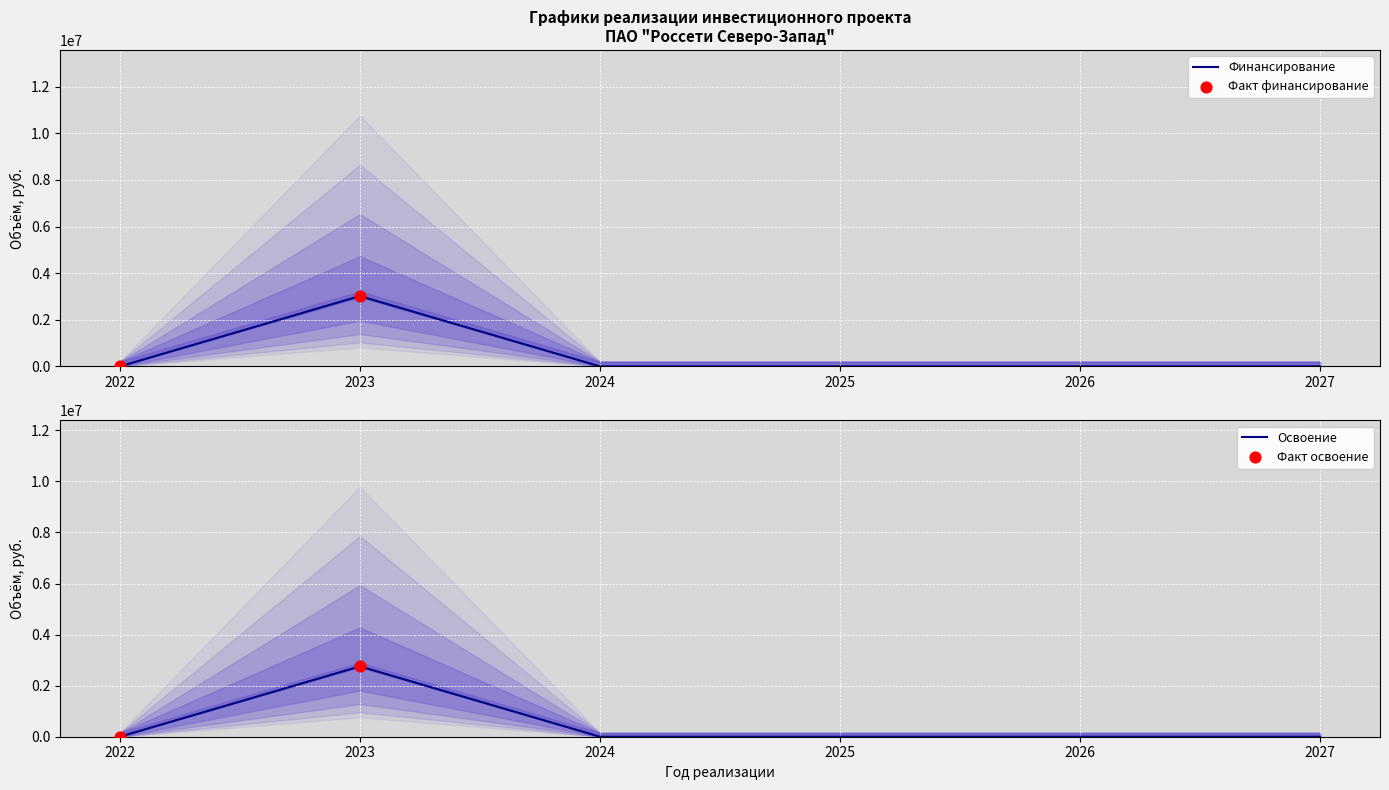

At which category is the sum across all series the highest?

2023